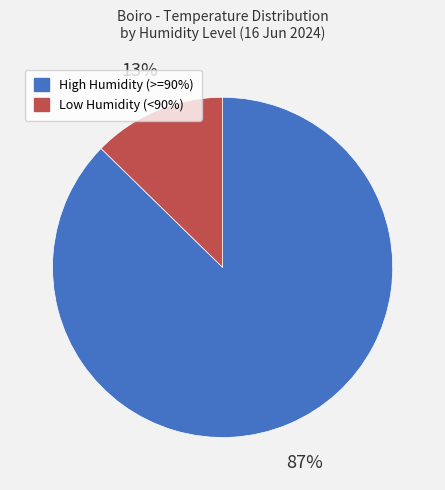

To the nearest percent, what is the average slice percentage?

50%